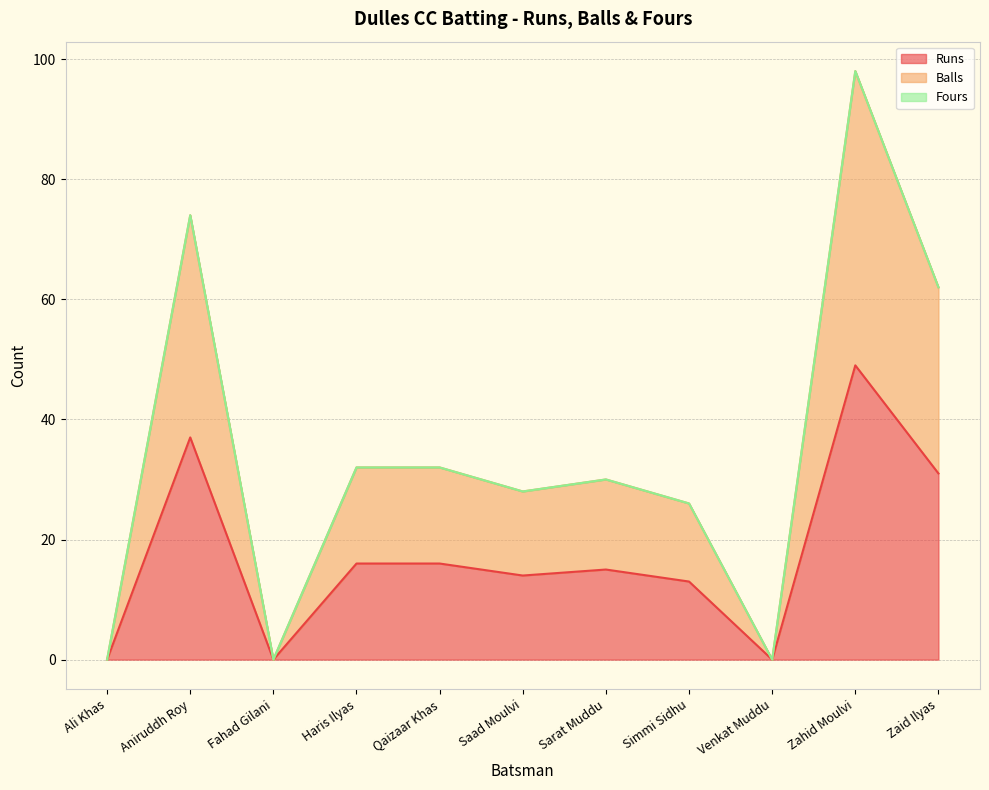

What is the difference between the highest and lowest values at Sarat Muddu?

15